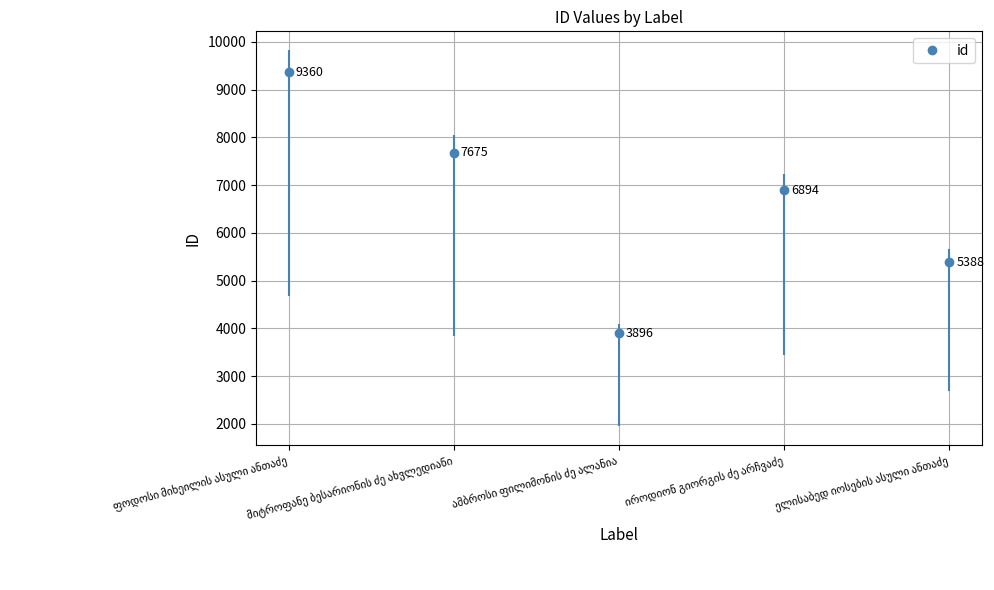

Which has a higher value, იროდიონ გიორგის ძე არჩვაძე or მიტროფანე ბესარიონის ძე ახვლედიანი?

მიტროფანე ბესარიონის ძე ახვლედიანი